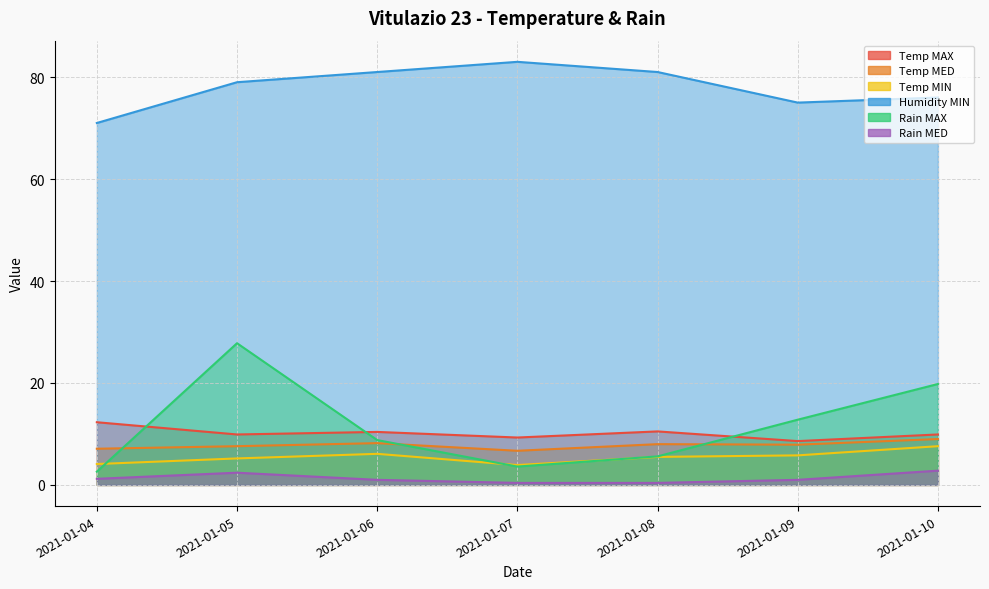

What is the total value across all series at 2021-01-04?

98.3